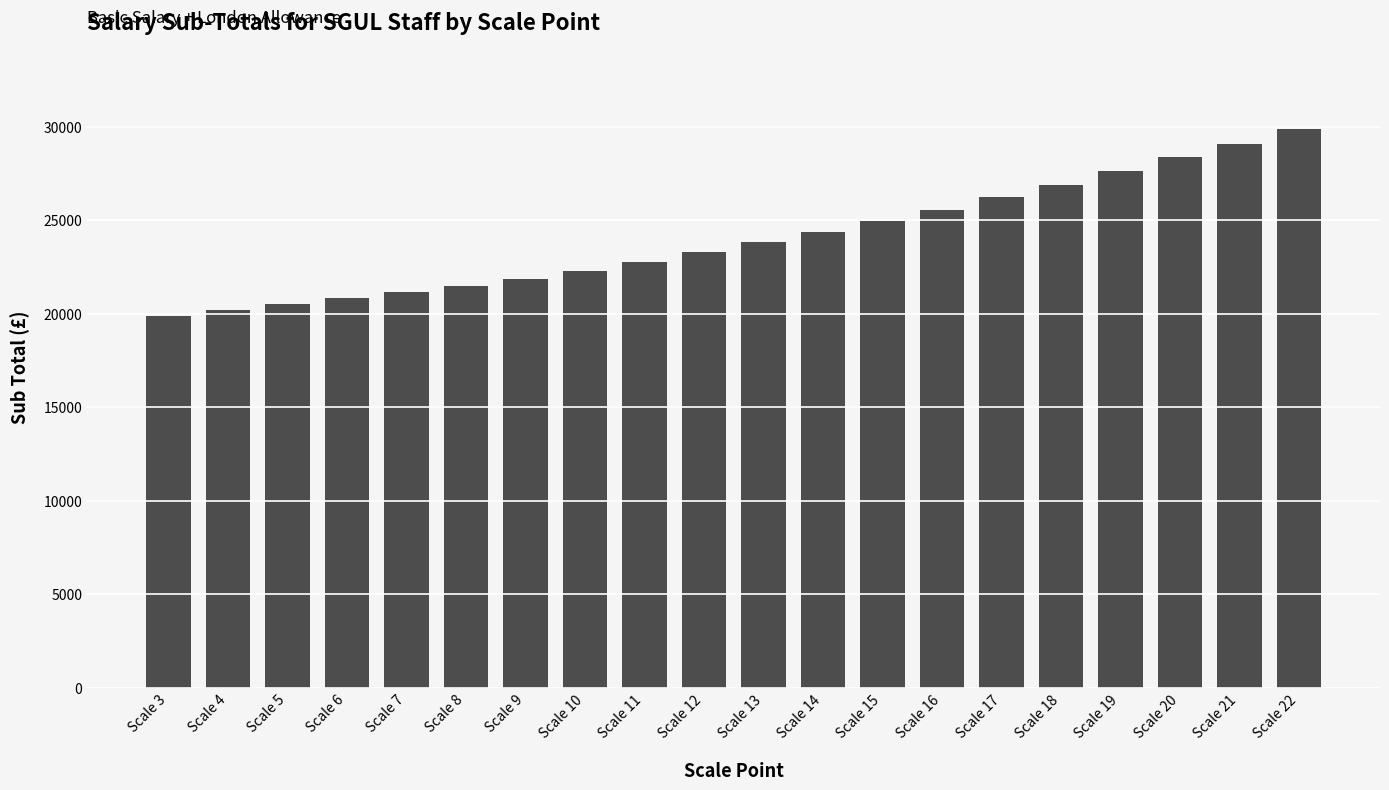

List the labels in order of value, smallest first.

Scale 3, Scale 4, Scale 5, Scale 6, Scale 7, Scale 8, Scale 9, Scale 10, Scale 11, Scale 12, Scale 13, Scale 14, Scale 15, Scale 16, Scale 17, Scale 18, Scale 19, Scale 20, Scale 21, Scale 22